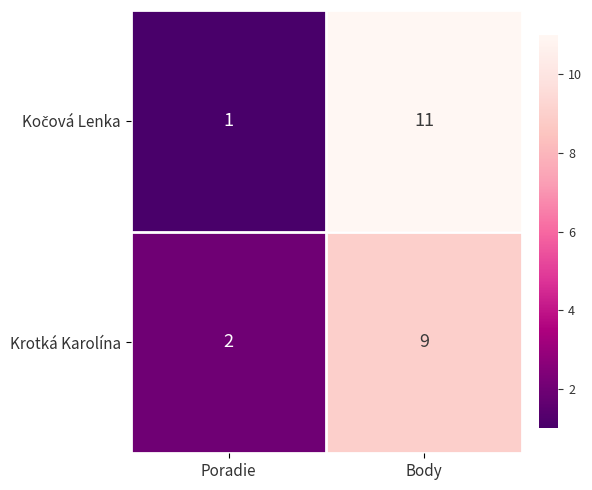

At which category is the sum across all series the highest?

Body